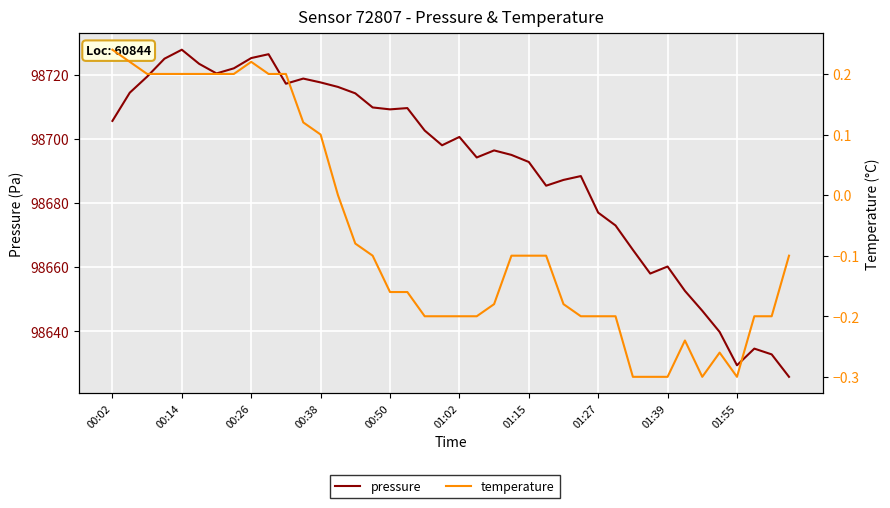

True or false: pressure and temperature cross at least once.

False